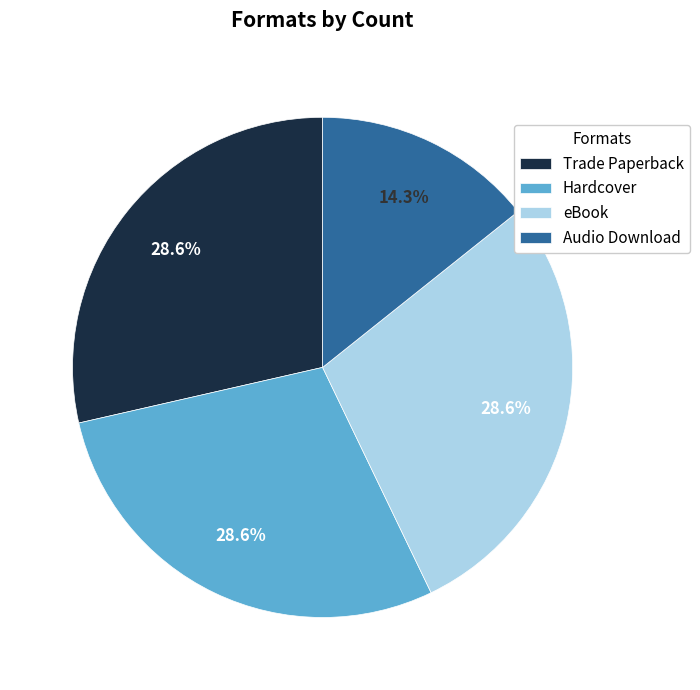

Count the number of slices in the pie.

4